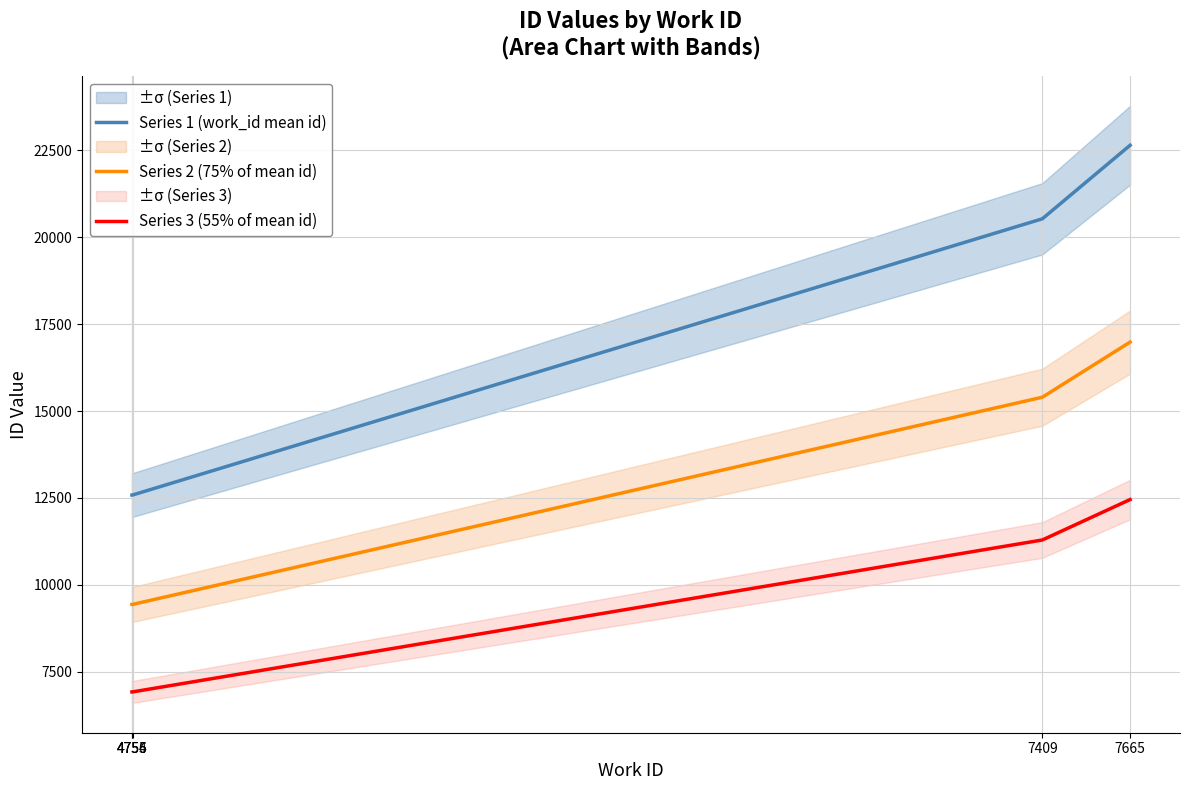

True or false: Series 1 (work_id mean id) has more than 2 points higher than both neighbors.

False